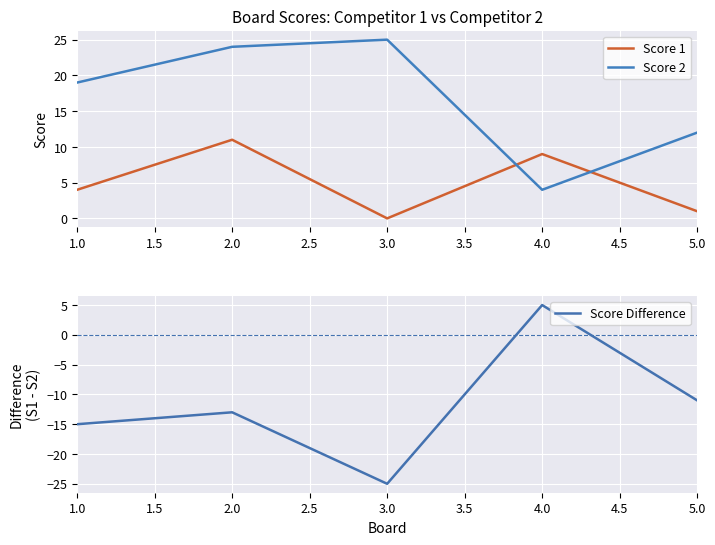

Which category has the highest value in the Score 1 series?

2.0